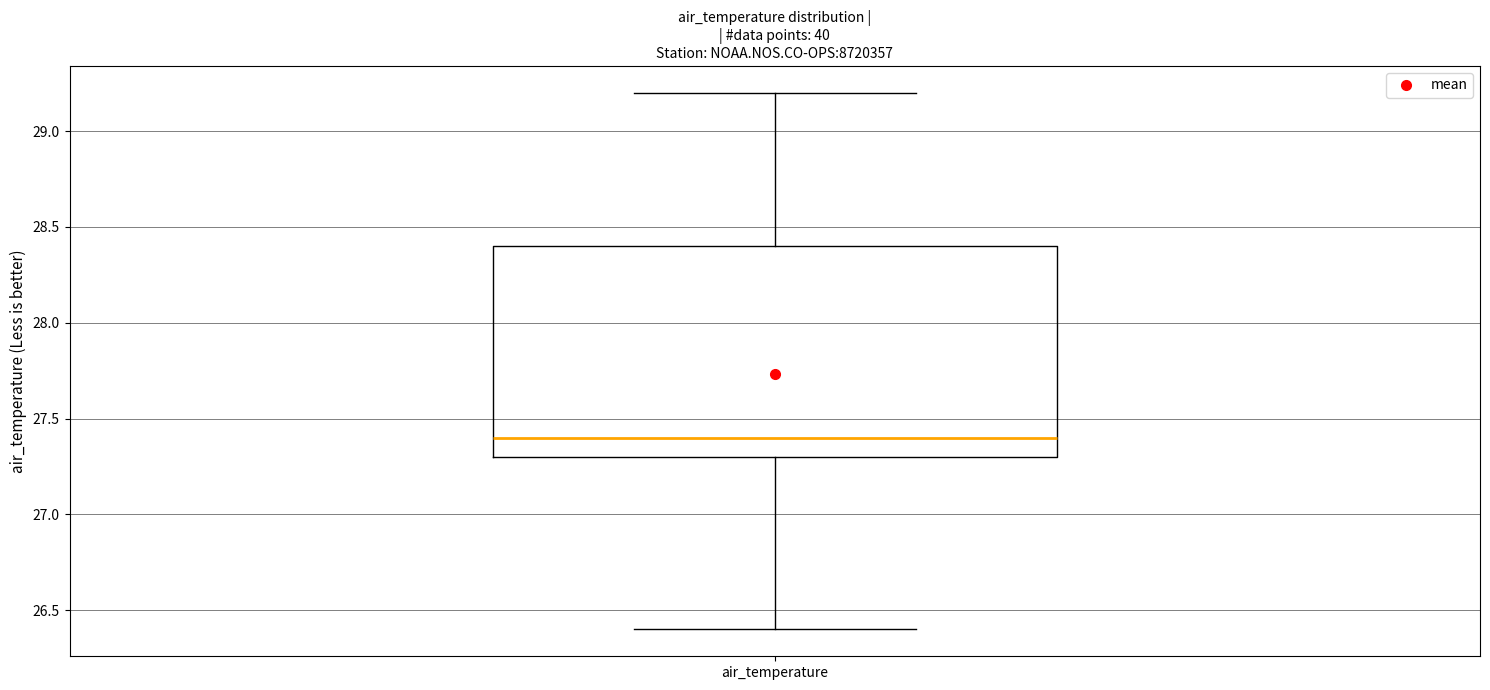

Read this box plot against the y-axis: the position of the median line, the range covered by the box, and the ends of both whiskers. The values are not printed on the chart, so give them approximately, as read against the axis.

median 27.4, box 27.3 to 28.4, whiskers 26.4 to 29.2